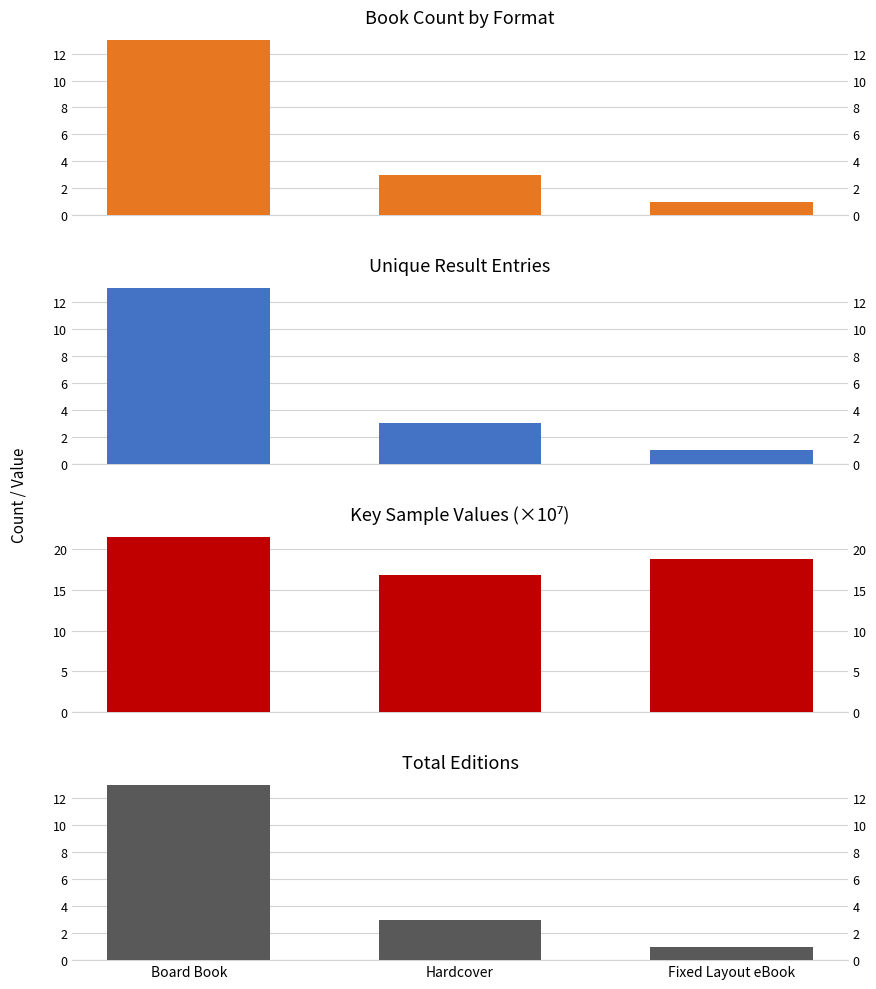

The Avg Key Sample series shows 16.9 at Hardcover. True or false?

True